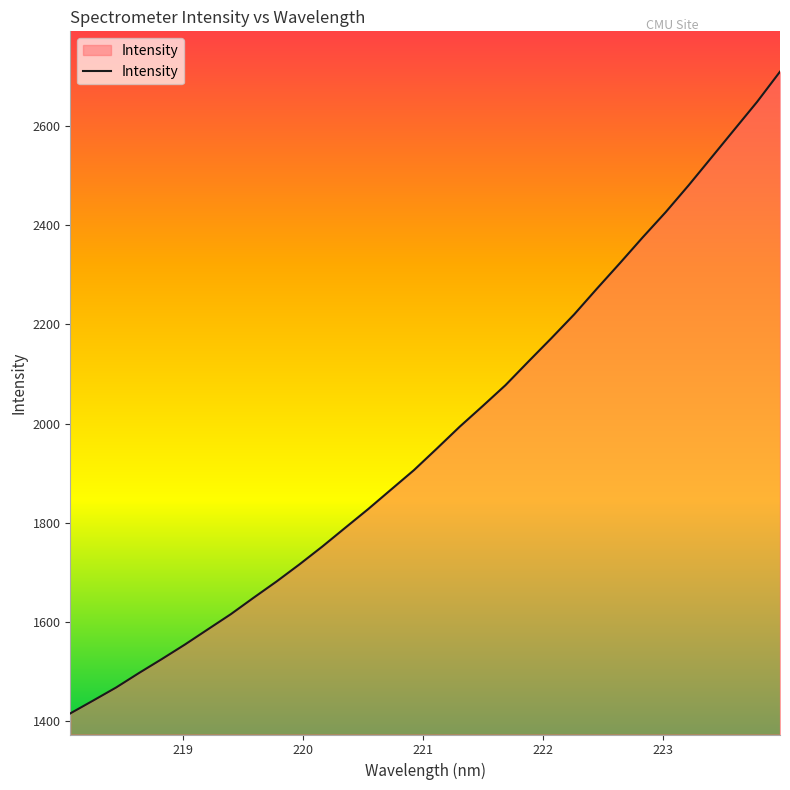

What is the difference between the maximum and minimum values?

1293.1